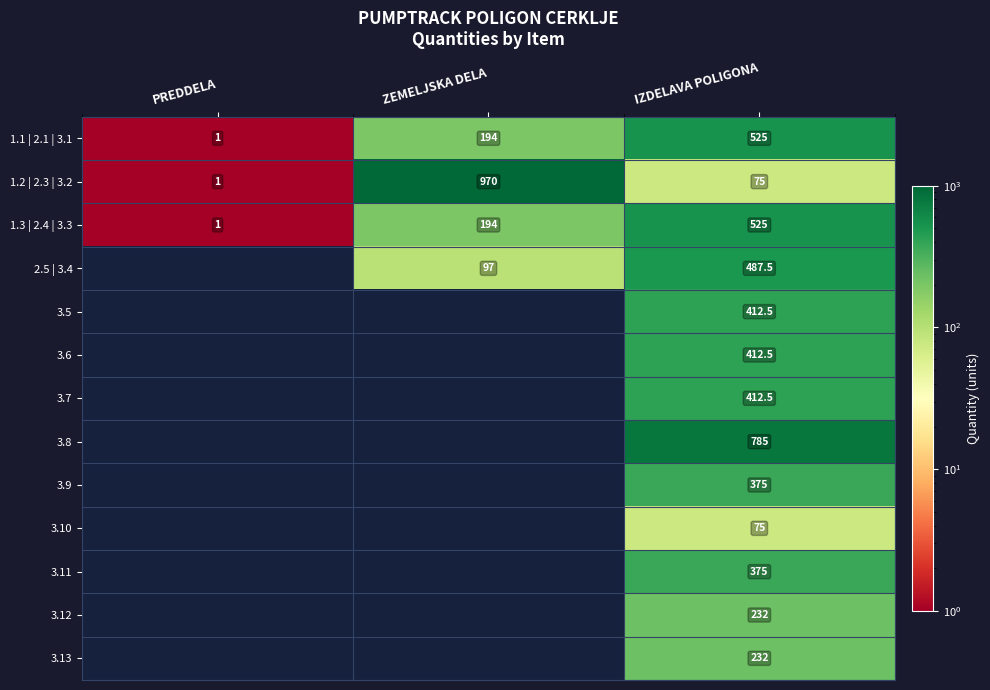

What is the smallest value displayed?

1.0